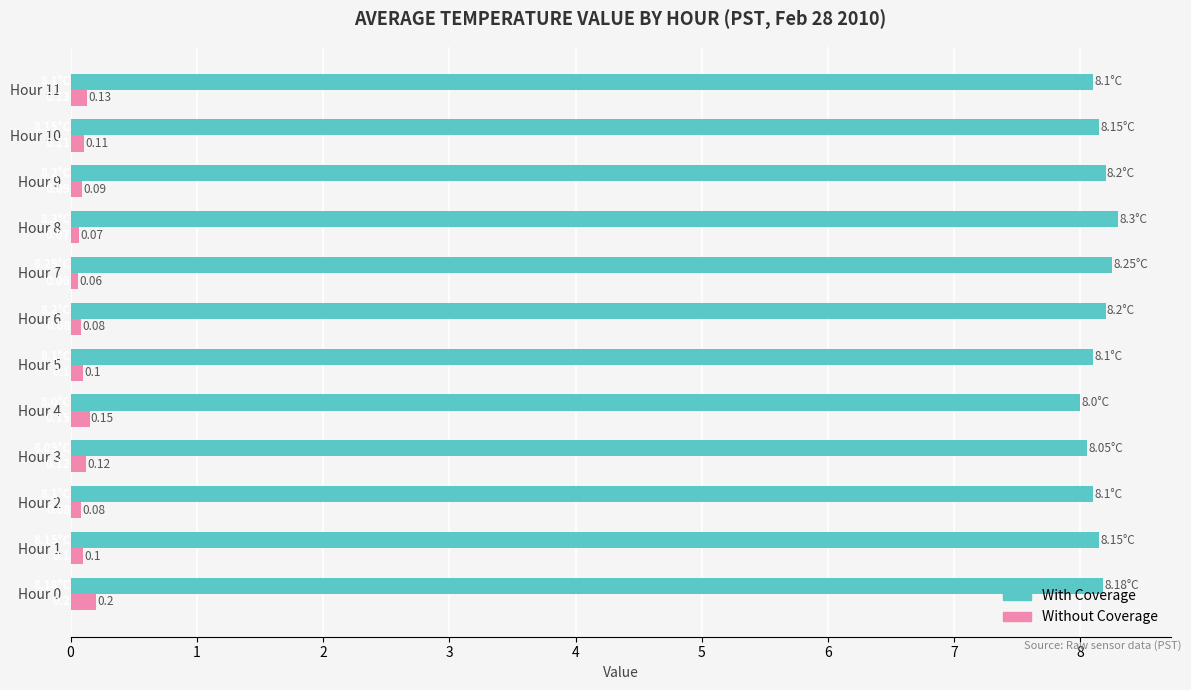

Rank the series by their average value, from highest to lowest.

With Coverage, Without Coverage